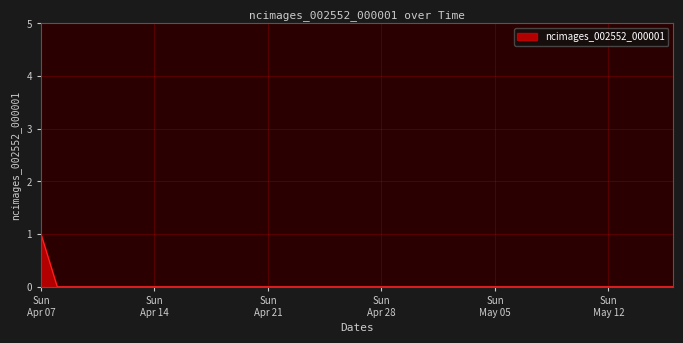

How many lines are shown in the chart?

1